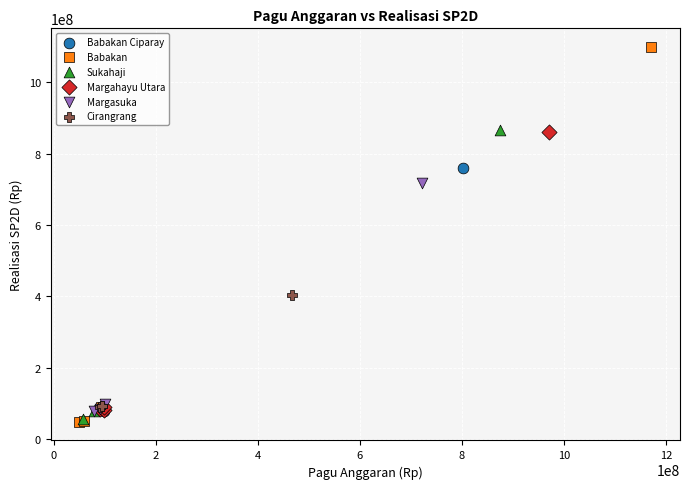

Which series has the largest Y range (max minus min)?

Babakan